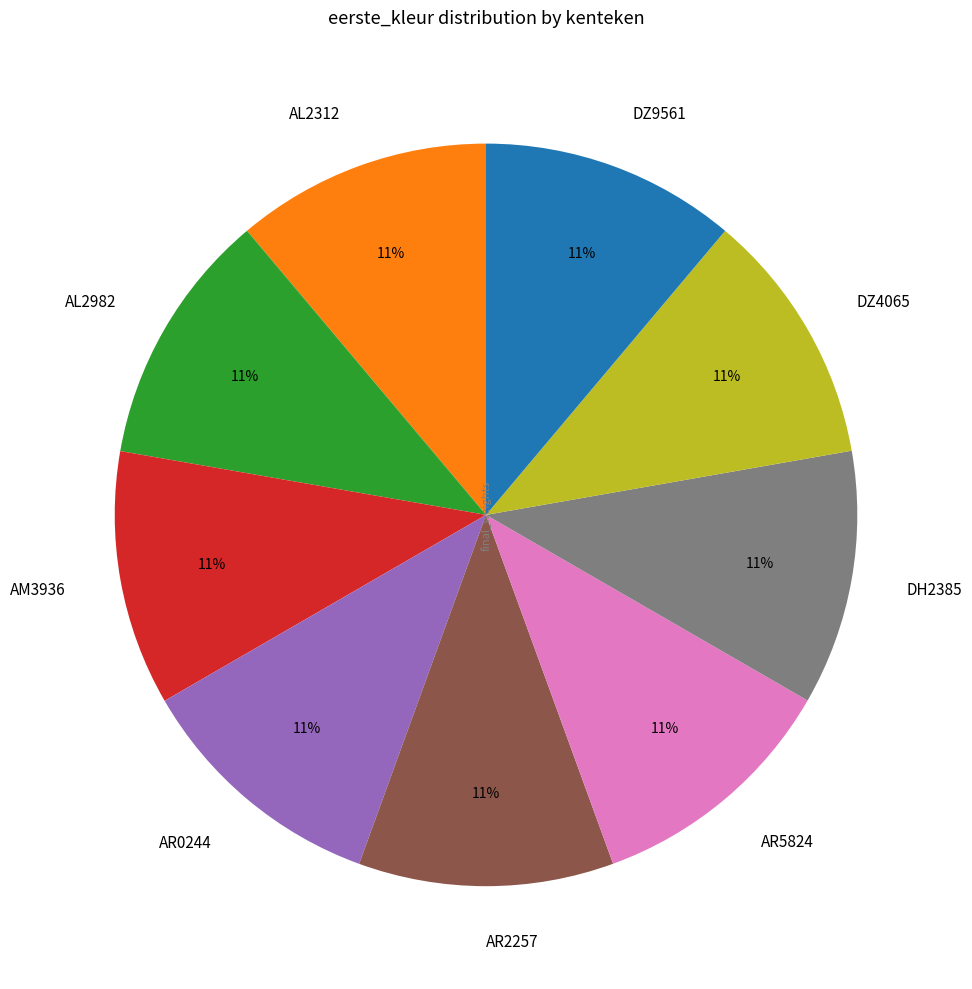

To the nearest percent, what is the average slice percentage?

11%